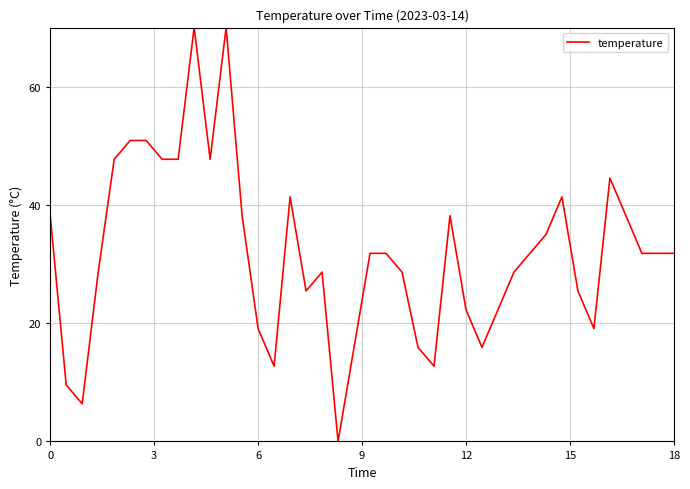

Does the chart have visible grid lines?

Yes